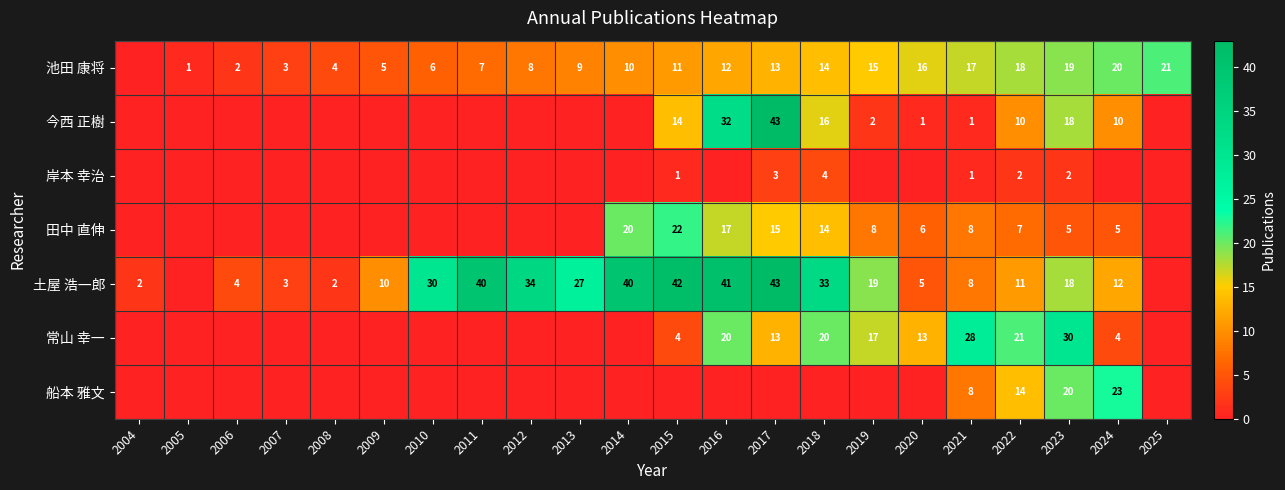

Is the value of 池田 康将 at 2020 greater than the value of 田中 直伸 at 2017?

Yes